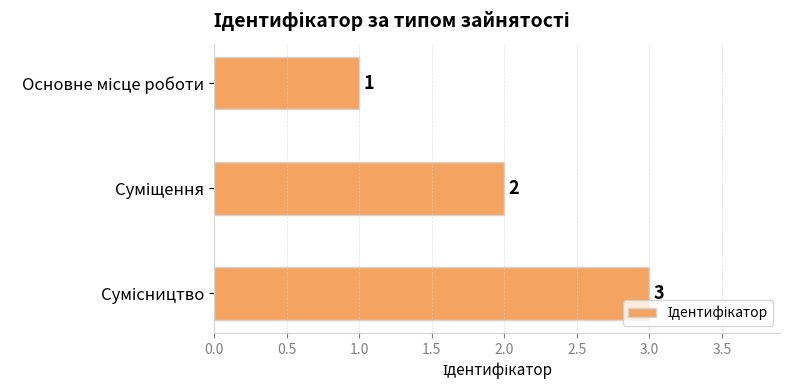

What is the value of the 2nd bar from the top?

2